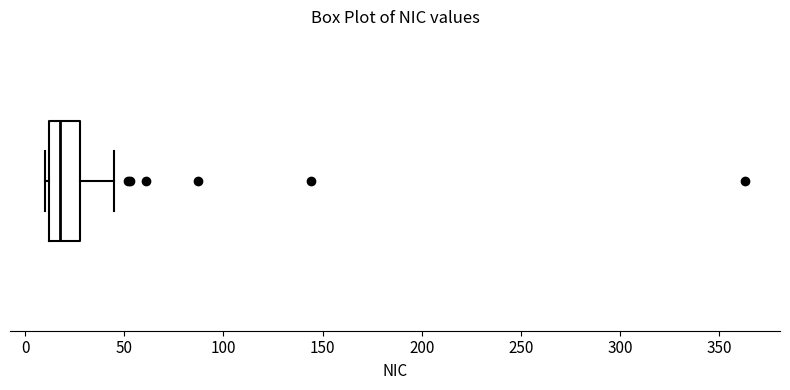

Read this box plot against the x-axis: the position of the median line, the range covered by the box, and the ends of both whiskers. The values are not printed on the chart, so give them approximately, as read against the axis.

median 20, box 10 to 30, whiskers 10 (just left of the box's left edge) to 45